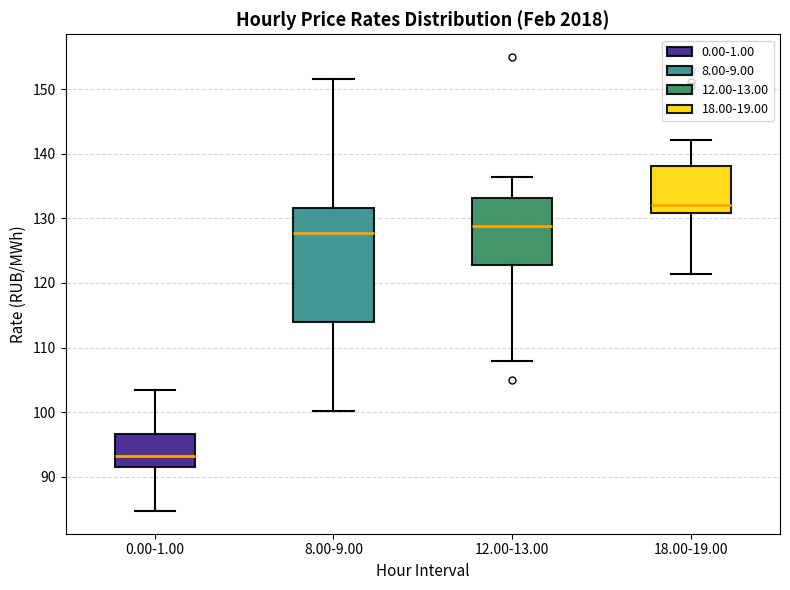

Reading left to right, transcribe this box plot: for each box, give where its median line is, the range the box spans, and where its two whiskers end, as read against the y-axis. The values are not printed on the chart, so give them approximately, as read against the axis.

0.00-1.00: median 93, box 92 to 97, whiskers 85 to 103
8.00-9.00: median 128, box 114 to 132, whiskers 100 to 152
12.00-13.00: median 129, box 123 to 133, whiskers 108 to 136
18.00-19.00: median 132, box 131 to 138, whiskers 121 to 142